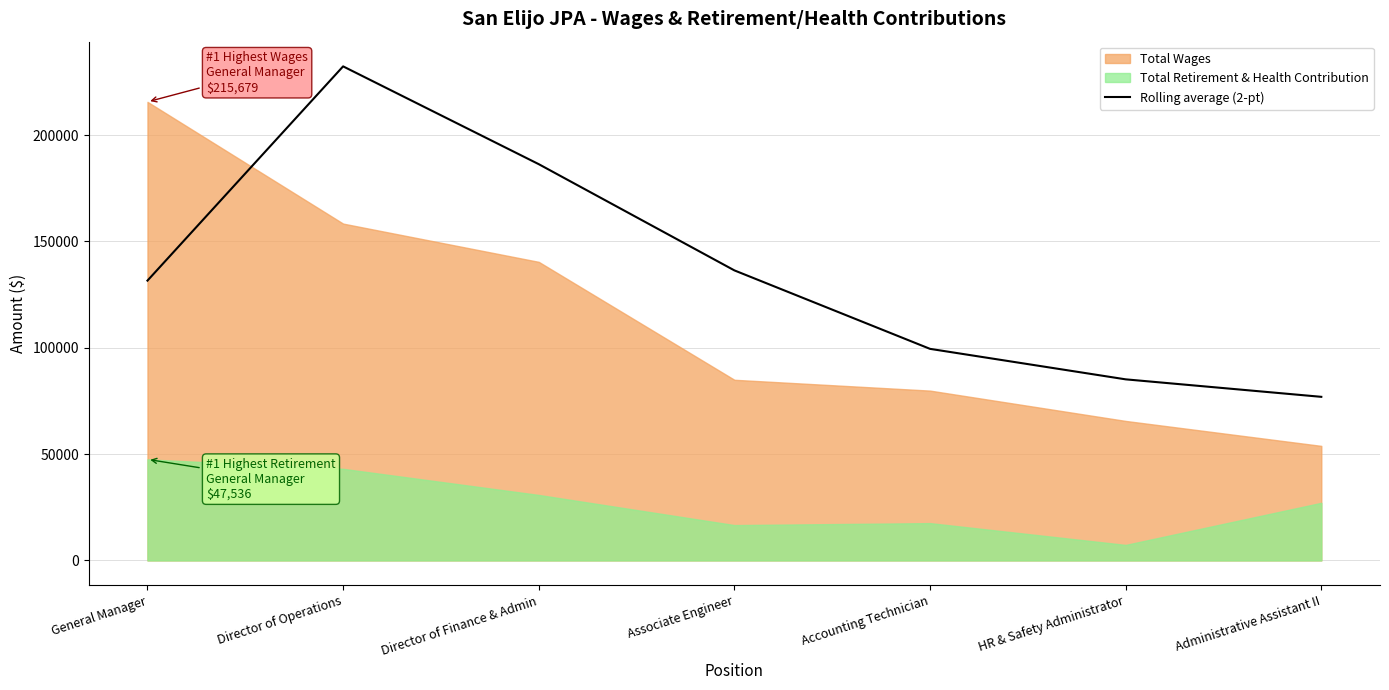

Where is the data nearest to the value 154653?

Associate Engineer